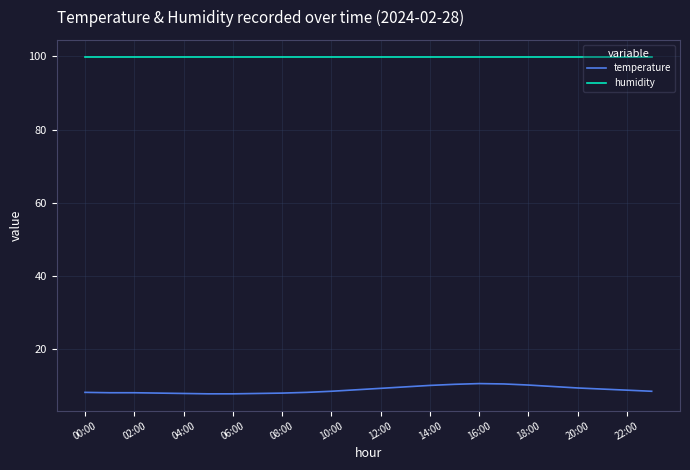

Which series has the widest spread of values?

temperature